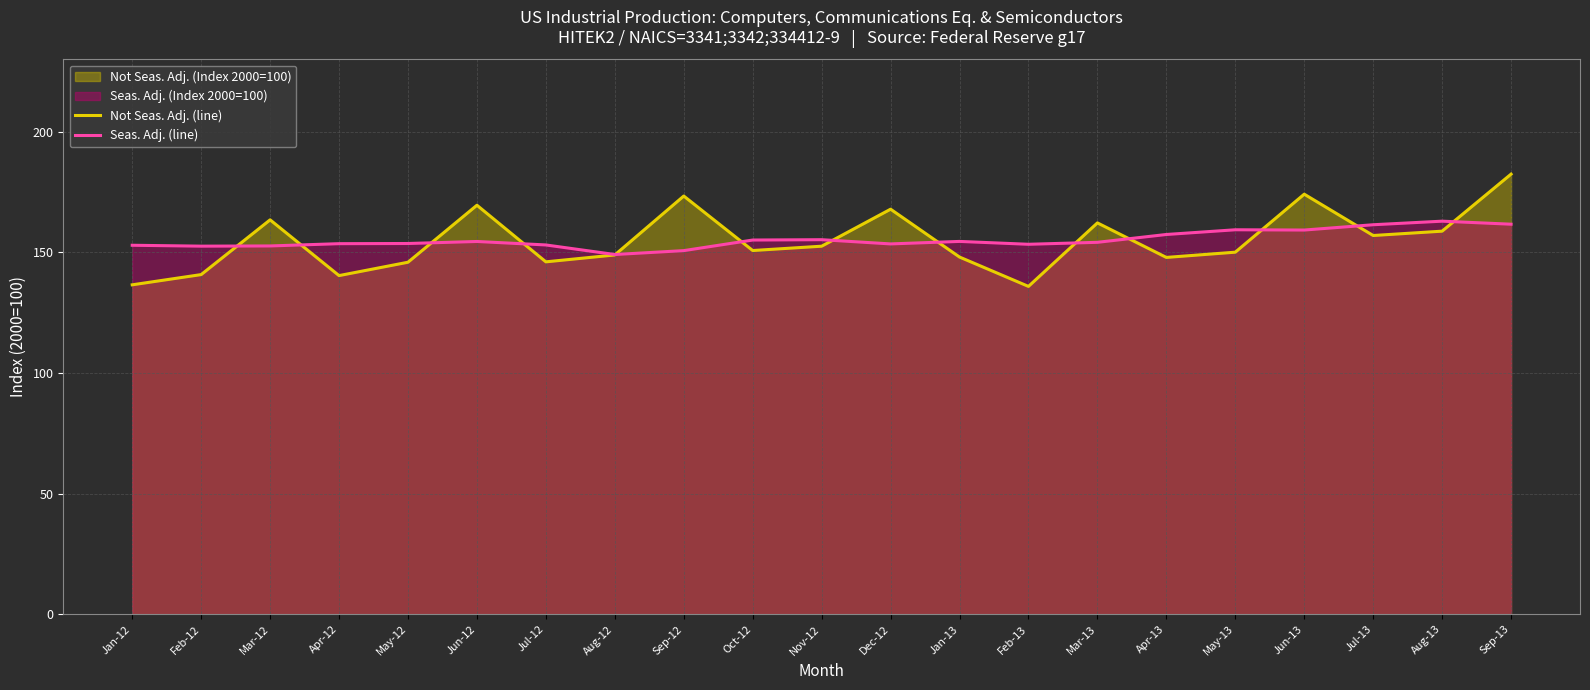

Where is the first local maximum for Seas. Adj. (line)?

Jun-12